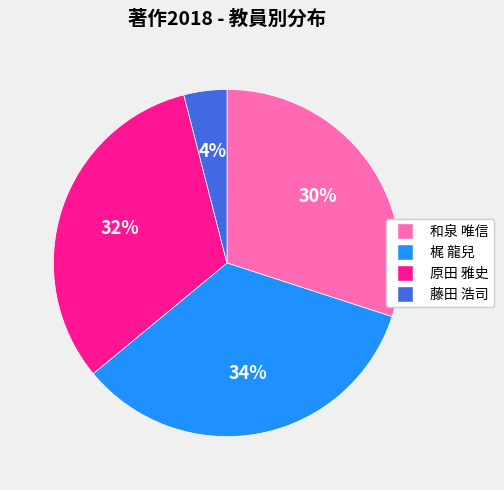

Approximately how many times larger is the value at 原田 雅史 compared to 藤田 浩司?

8.0